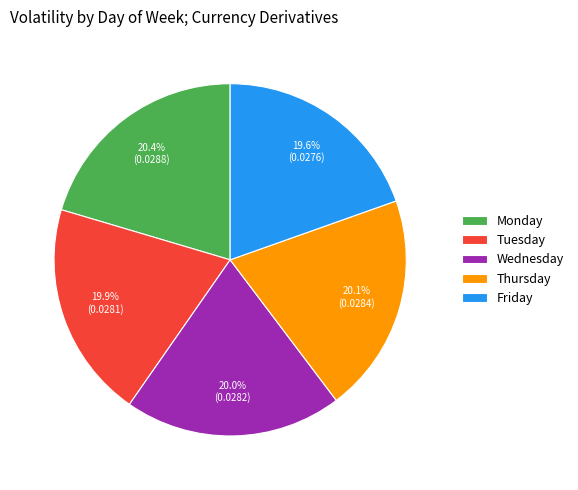

What is the largest slice in the pie chart?

Monday